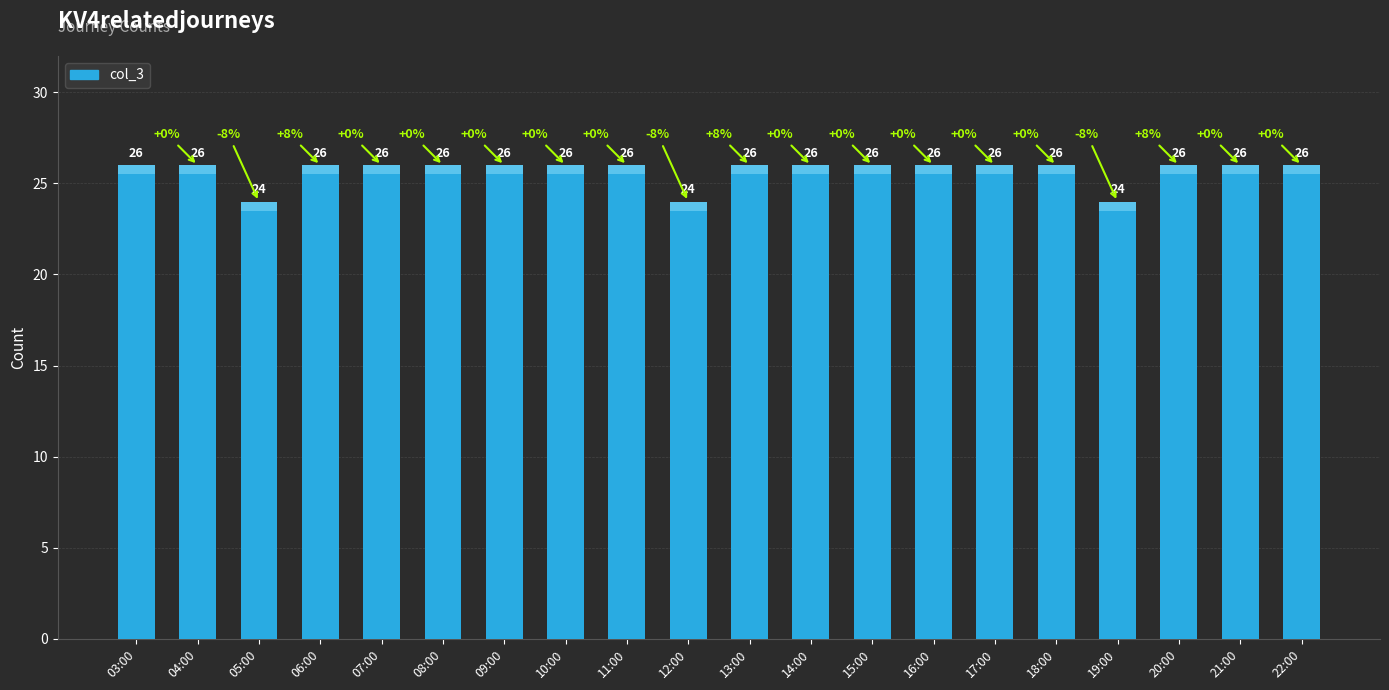

Count the values in the range 26 to 27.

17